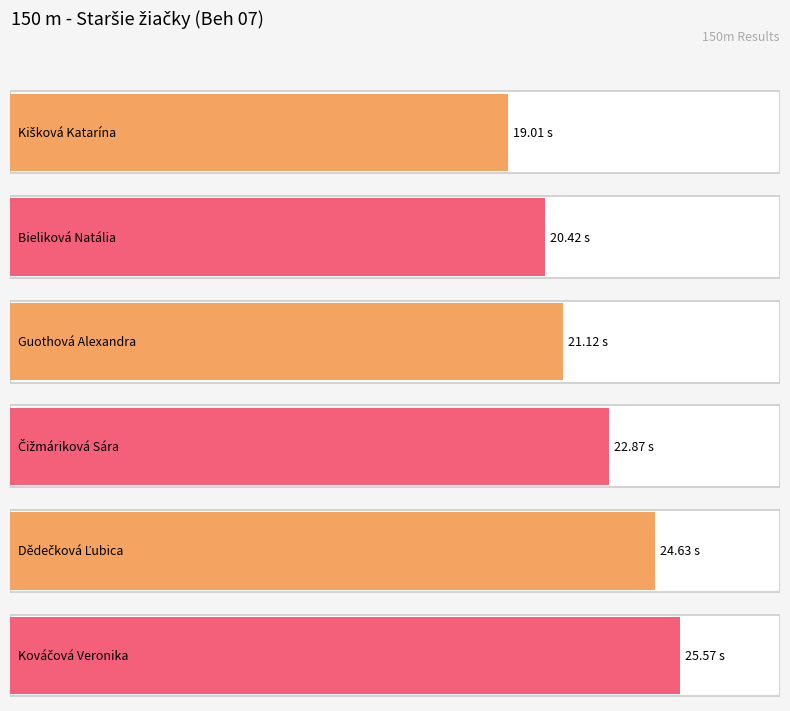

List the labels in order of value, smallest first.

Kišková Katarína, Bieliková Natália, Guothová Alexandra, Čižmáriková Sára, Dědečková Ľubica, Kováčová Veronika